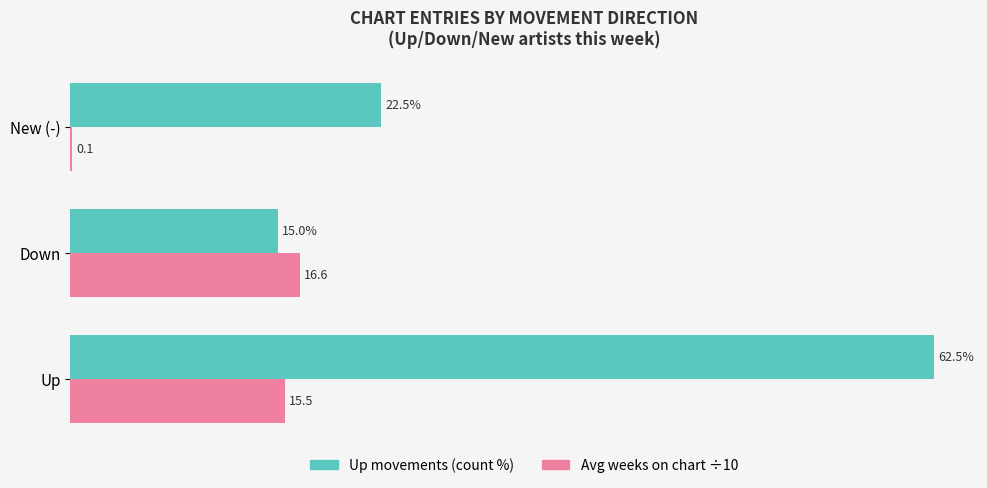

At which category is the sum across all series the highest?

Up